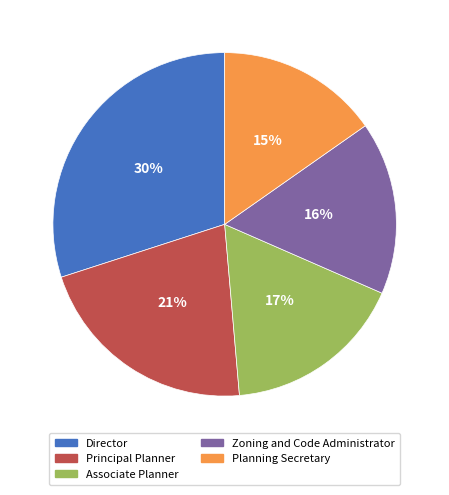

Rank the categories by value from highest to lowest.

Director, Principal Planner, Associate Planner, Zoning and Code Administrator, Planning Secretary